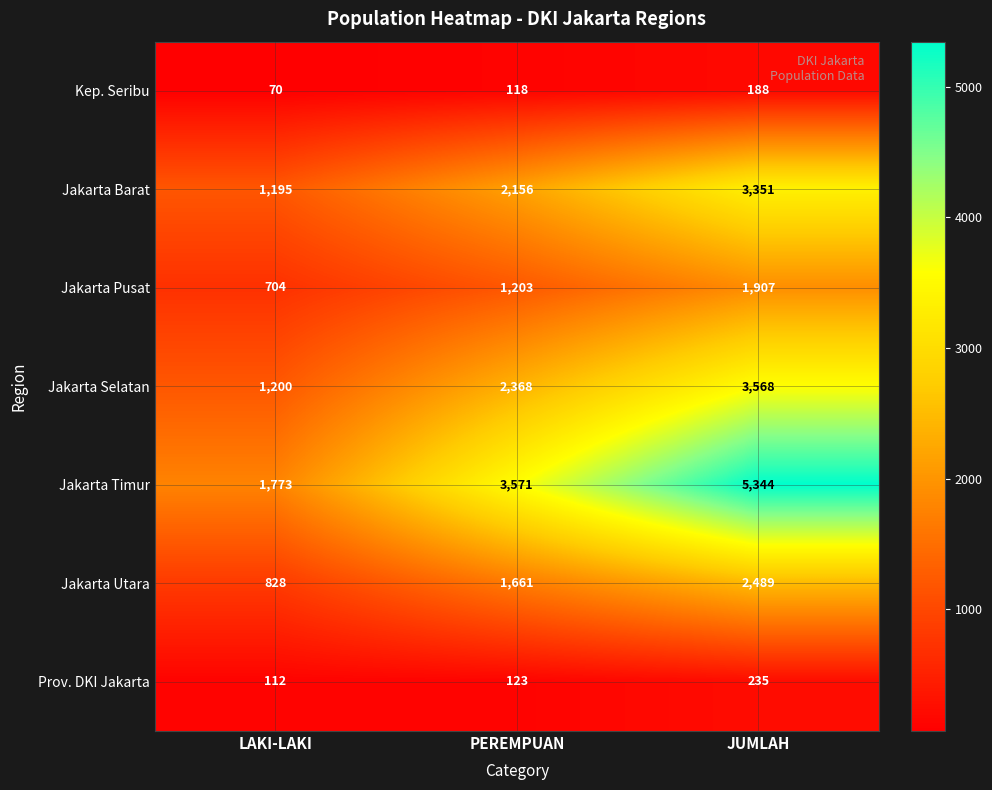

What is the minimum value shown in the chart?

70